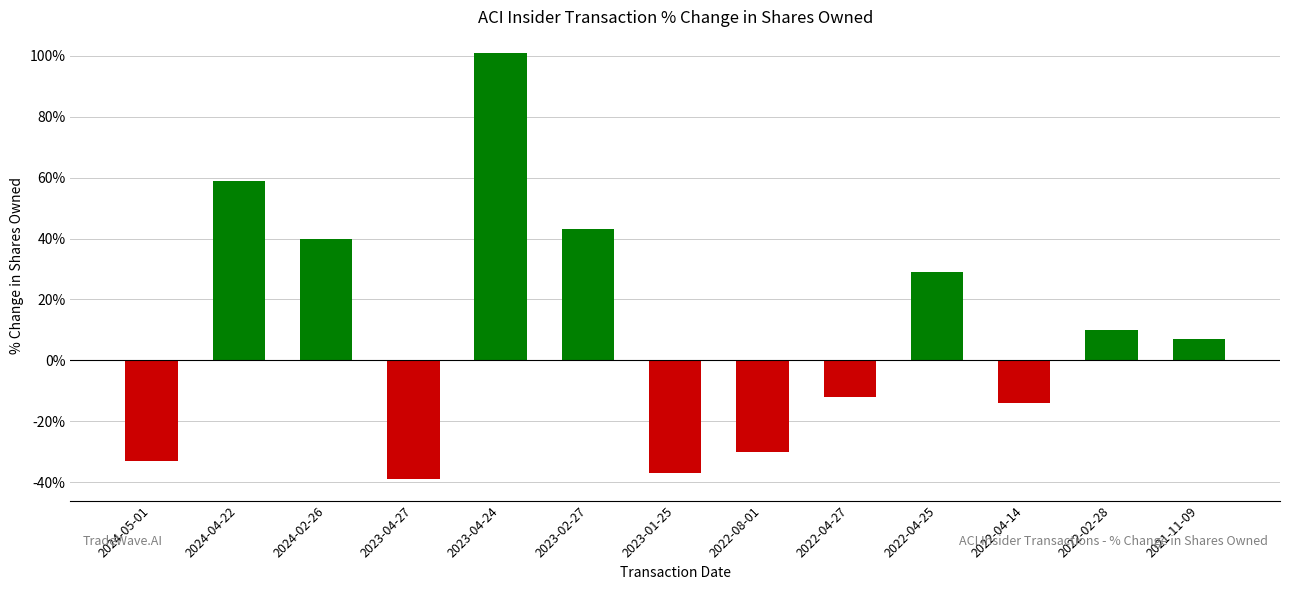

Reading left to right, extract all data points from this chart.

2024-05-01=-33	2024-04-22=59	2024-02-26=40	2023-04-27=-39	2023-04-24=101	2023-02-27=43	2023-01-25=-37	2022-08-01=-30	2022-04-27=-12	2022-04-25=29	2022-04-14=-14	2022-02-28=10	2021-11-09=7